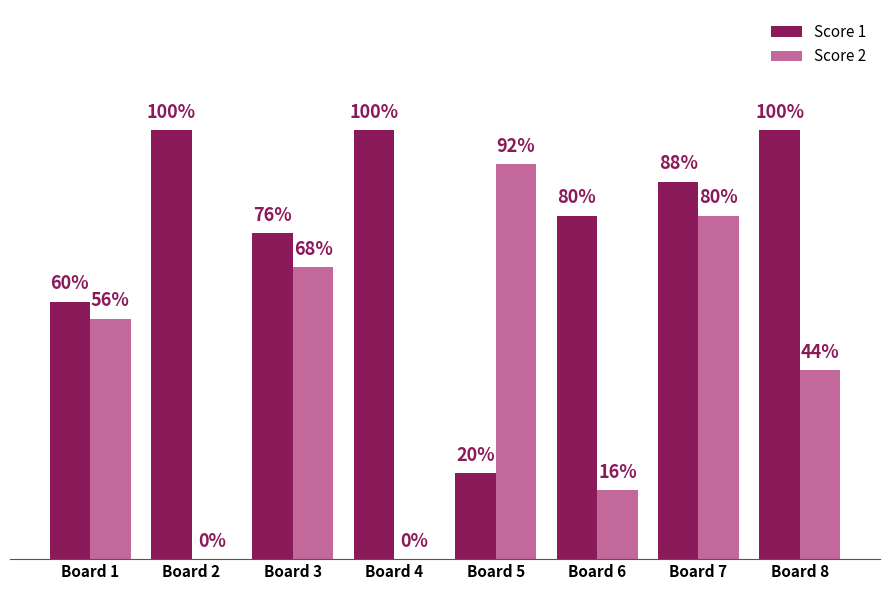

Where does the Score 2 series first go above 14?

Board 3